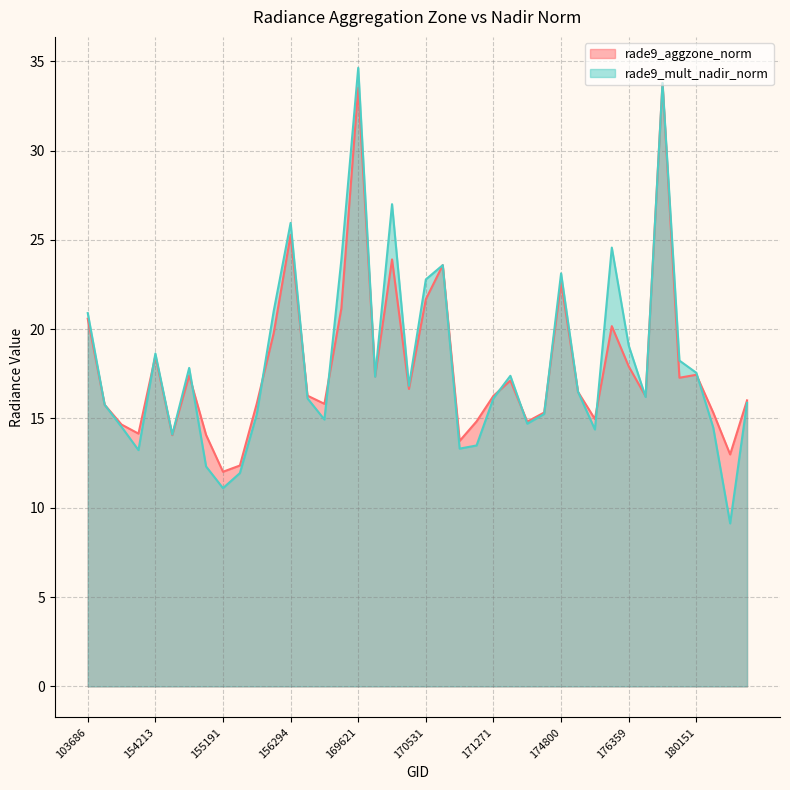

Reading left to right, extract all data points from this chart.

rade9_aggzone_norm: 20.6	15.8	14.7	14.2	18.5	14.1	17.4	14.1	12.0	12.4	15.8	19.8	25.3	16.3	15.8	21.2	33.5	17.4	23.9	16.7	21.7	23.6	13.7	14.8	16.3	17.1	14.8	15.3	22.6	16.5	15.0	20.2	17.9	16.2	33.8	17.3	17.4	15.3	13.0	16.0
rade9_mult_nadir_norm: 20.9	15.8	14.5	13.2	18.6	14.1	17.8	12.3	11.1	11.9	15.2	21.0	26.0	16.1	14.9	23.9	34.6	17.3	27.0	16.8	22.8	23.6	13.3	13.5	16.1	17.4	14.7	15.3	23.1	16.5	14.4	24.6	19.1	16.2	33.8	18.2	17.6	14.5	9.1	15.9